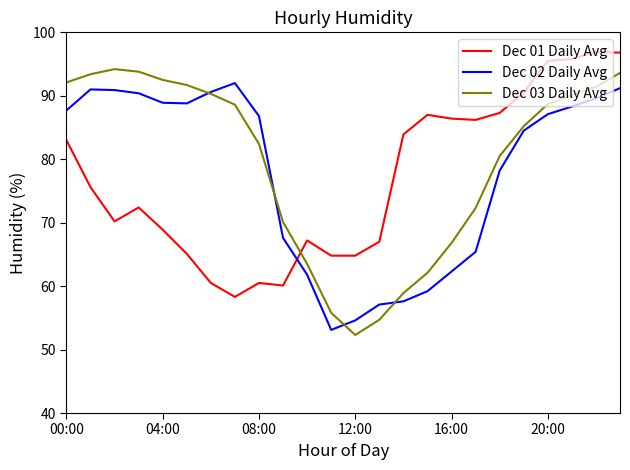

What is the maximum value shown in the chart?

96.9